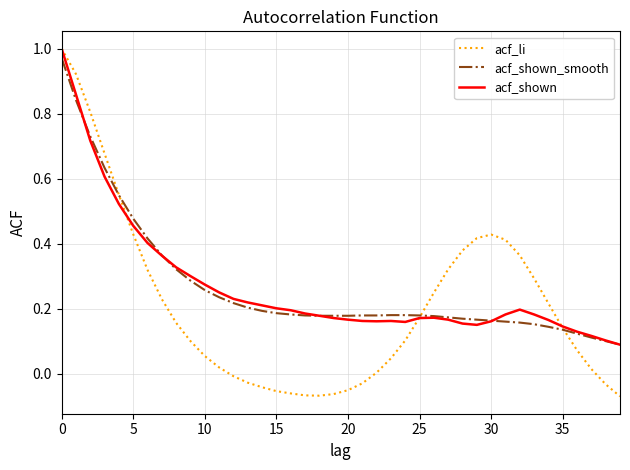

Which series has the largest range (max minus min)?

acf_li